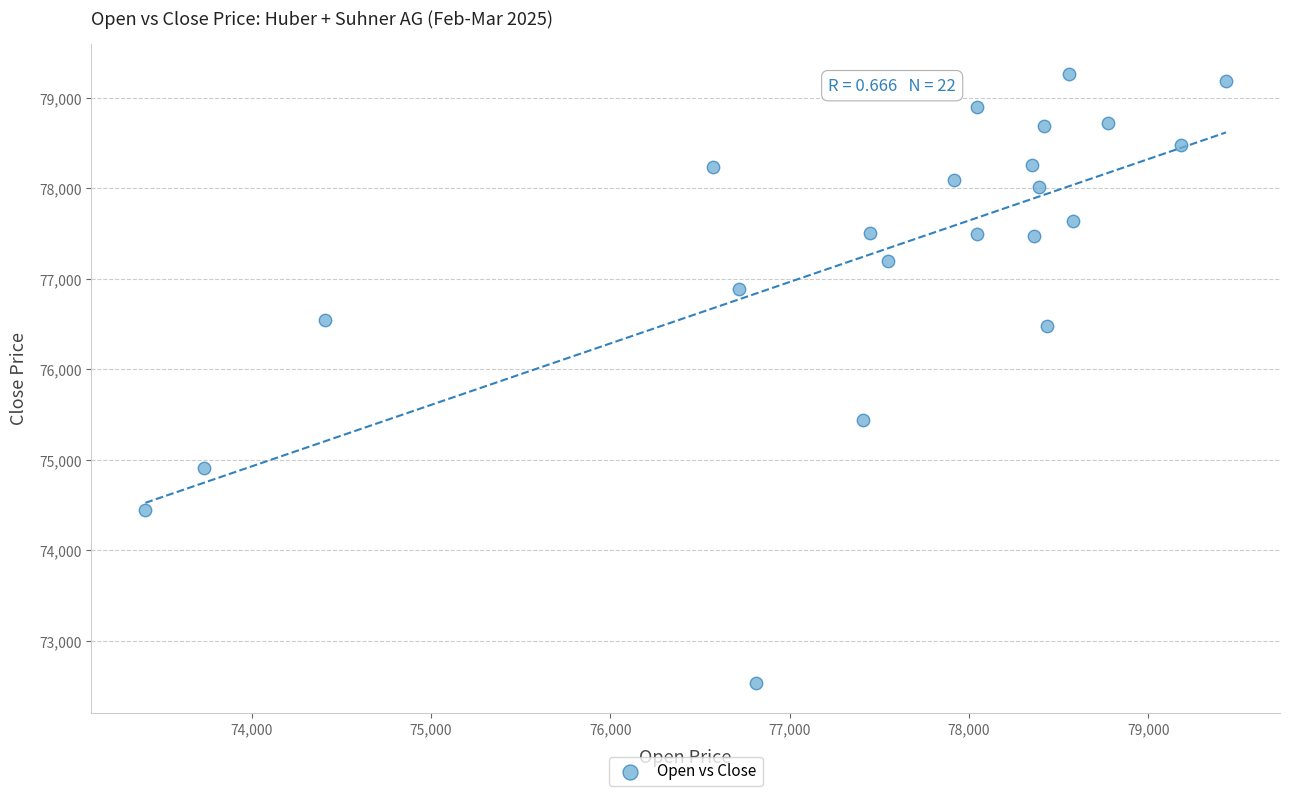

What is the range of Y values (max minus min)?

6728